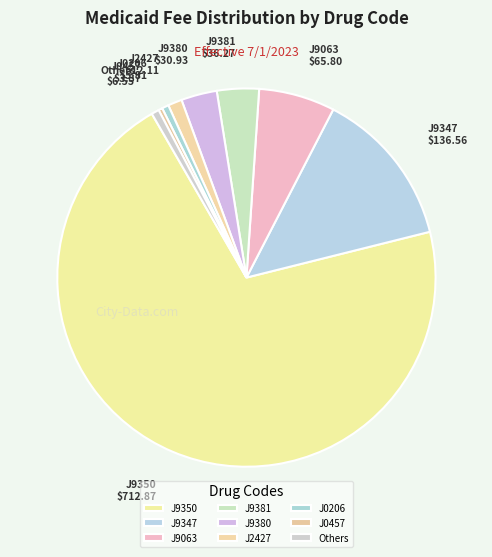

Combined, what portion of the pie is J9381 and J9347?

17.1%